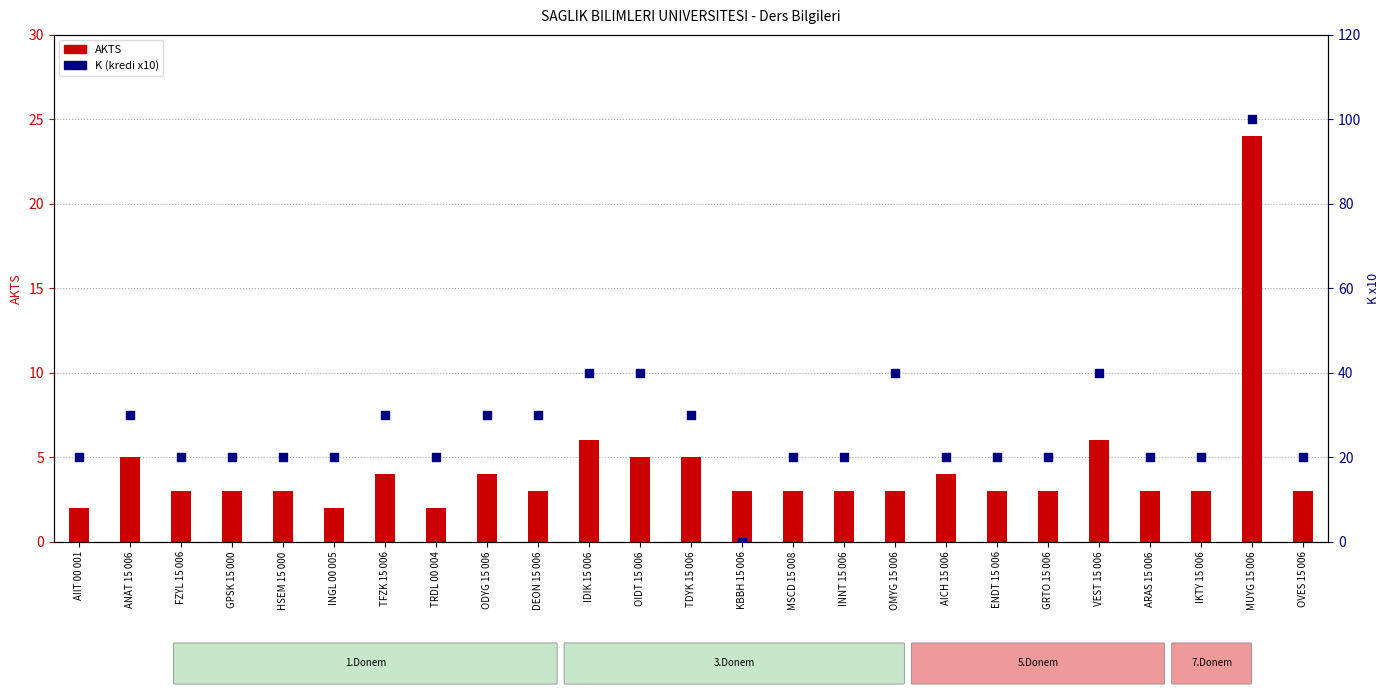

What is the total value across all series at MUYG 15 006?

124